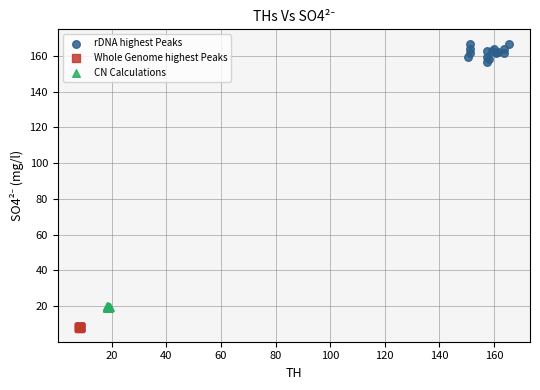

Which series contains the highest Y value?

rDNA highest Peaks